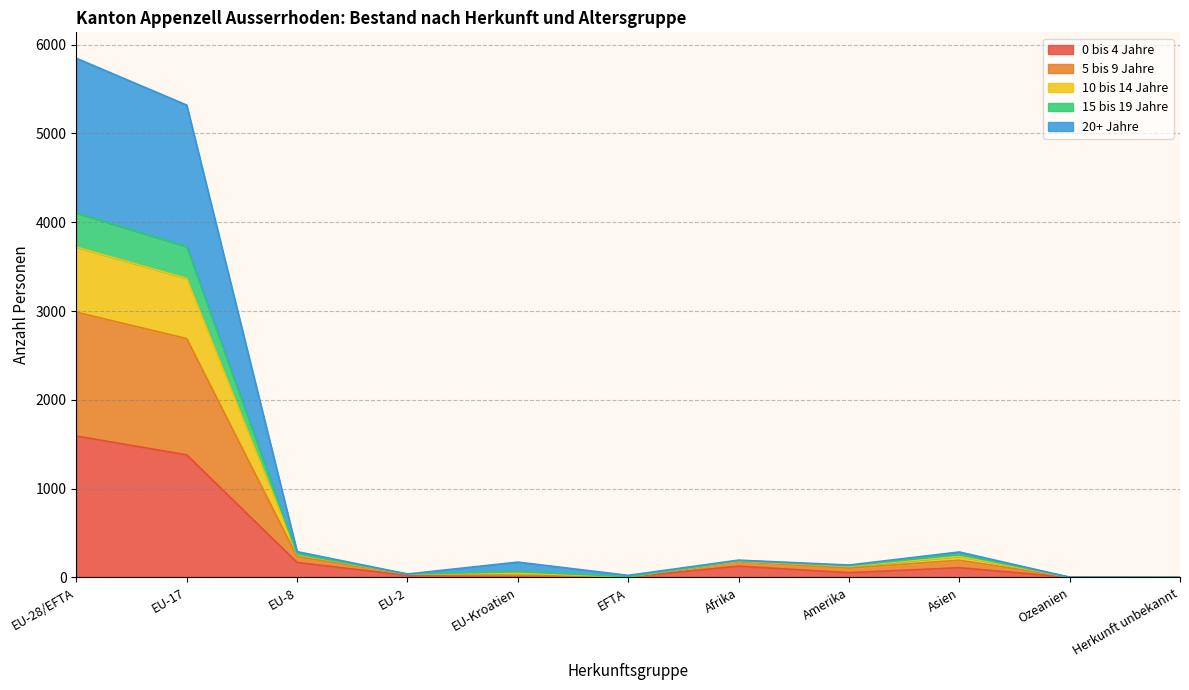

What are all the series names shown in the legend?

0 bis 4 Jahre, 5 bis 9 Jahre, 10 bis 14 Jahre, 15 bis 19 Jahre, 20+ Jahre